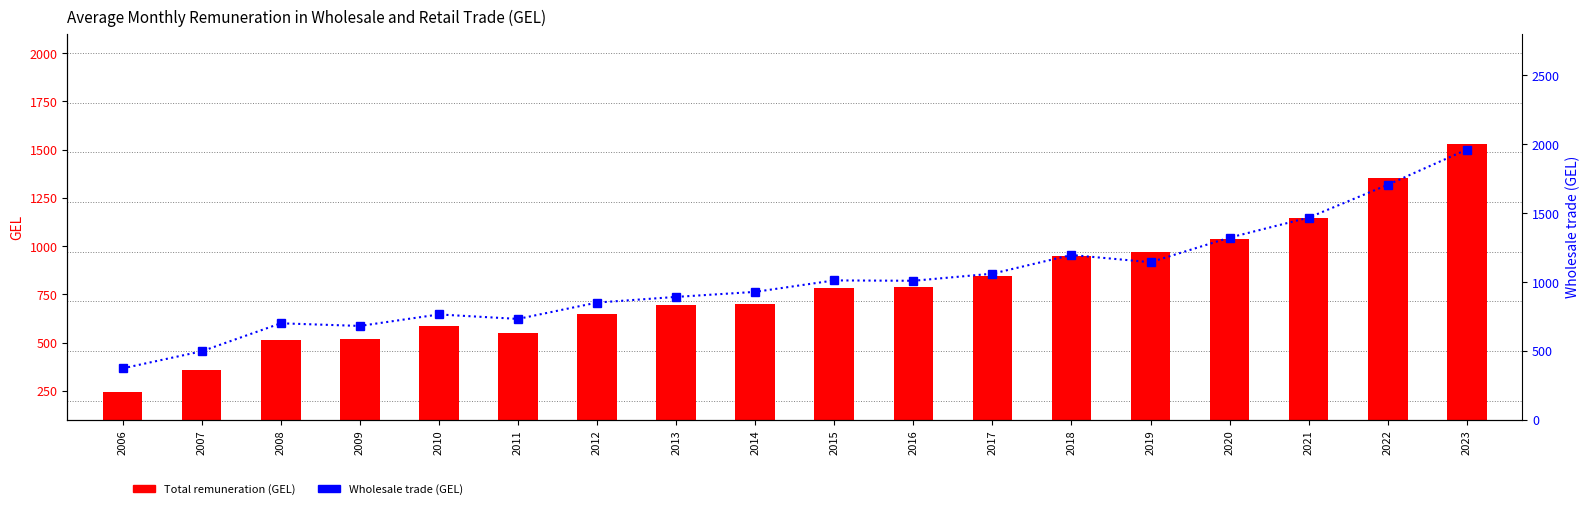

Which series has the largest total across all categories?

Wholesale trade (GEL)